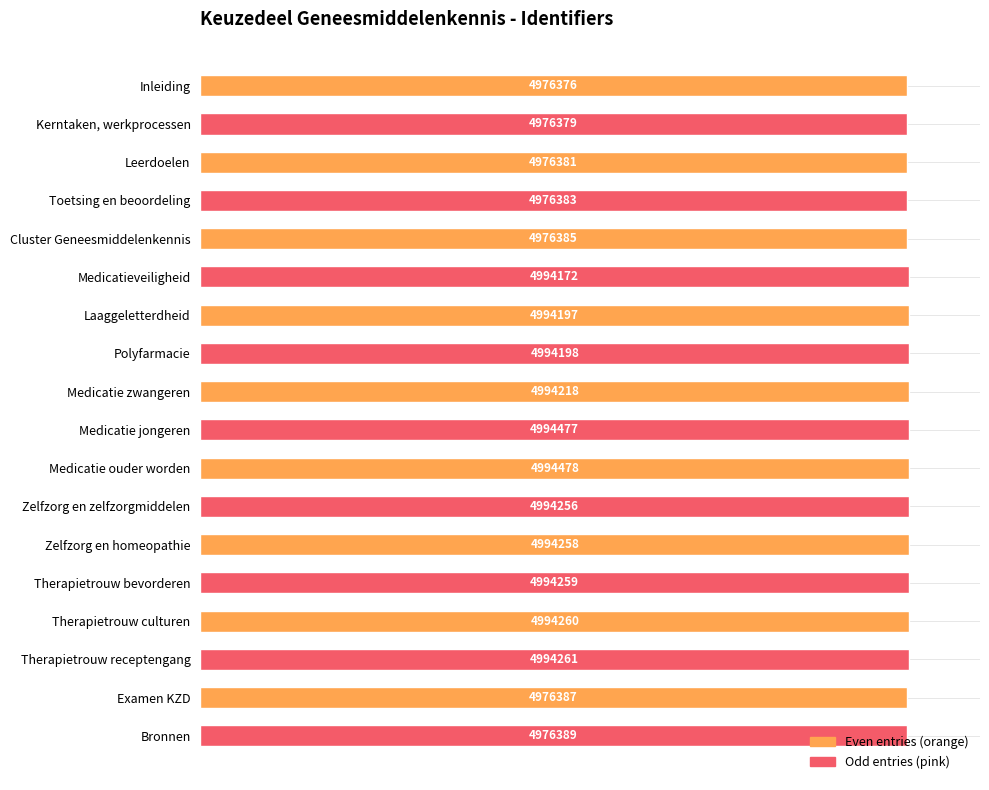

The value at Therapietrouw bevorderen is 100.0. True or false?

True